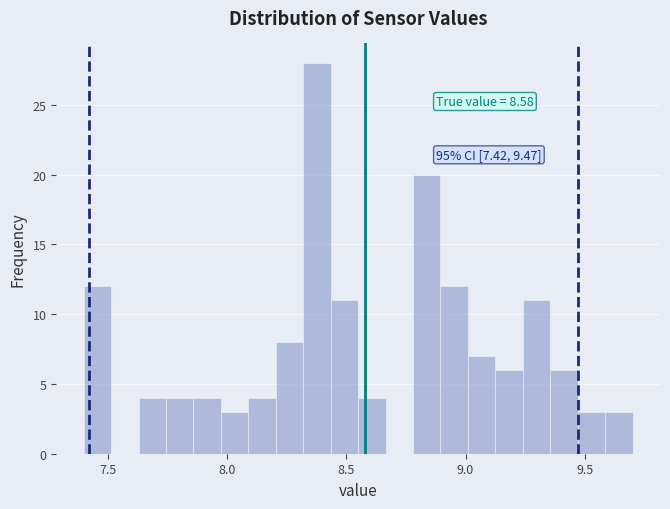

Around what value on the x-axis is the tallest bar? Give the approximate position of its centre, as read against the axis.

8.40